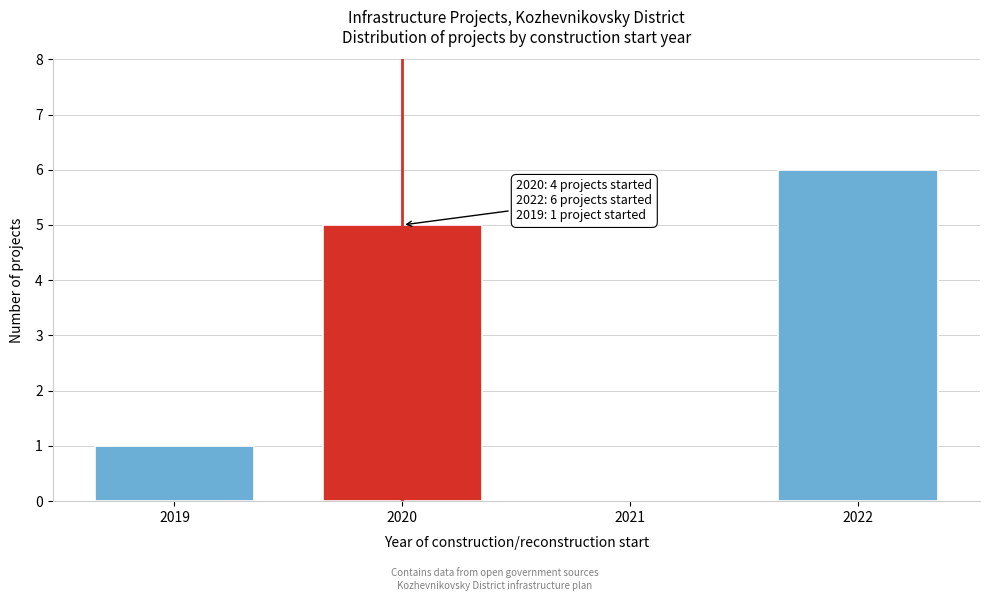

Reading right to left, extract all data points from this chart.

2022=6	2021=0	2020=5	2019=1